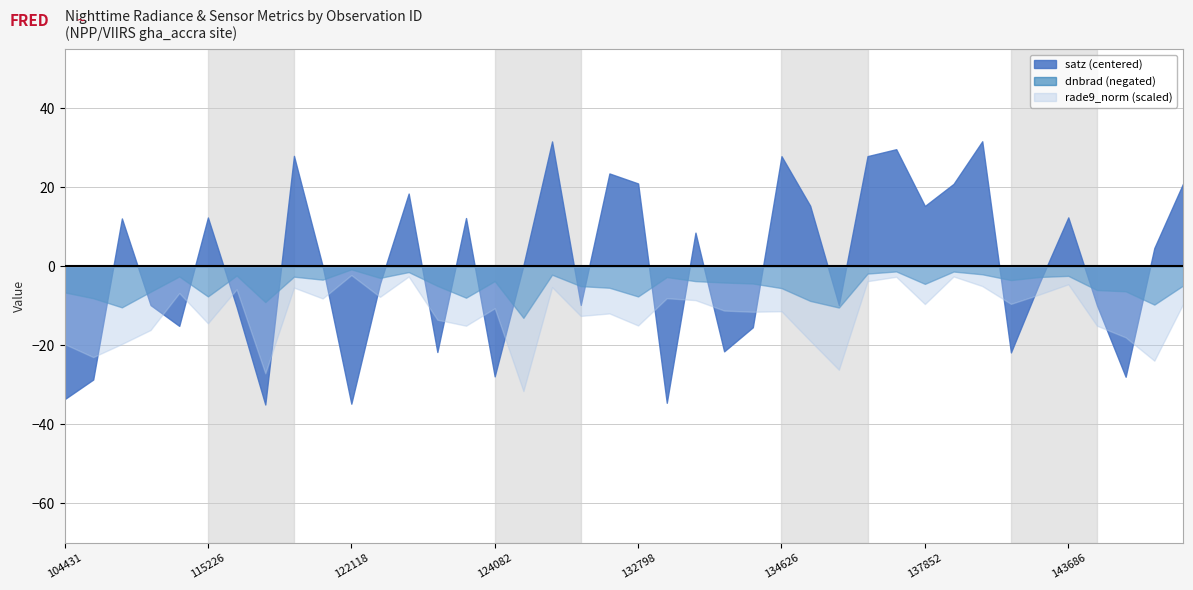

True or false: dnbrad has more than 1 points higher than both neighbors.

True